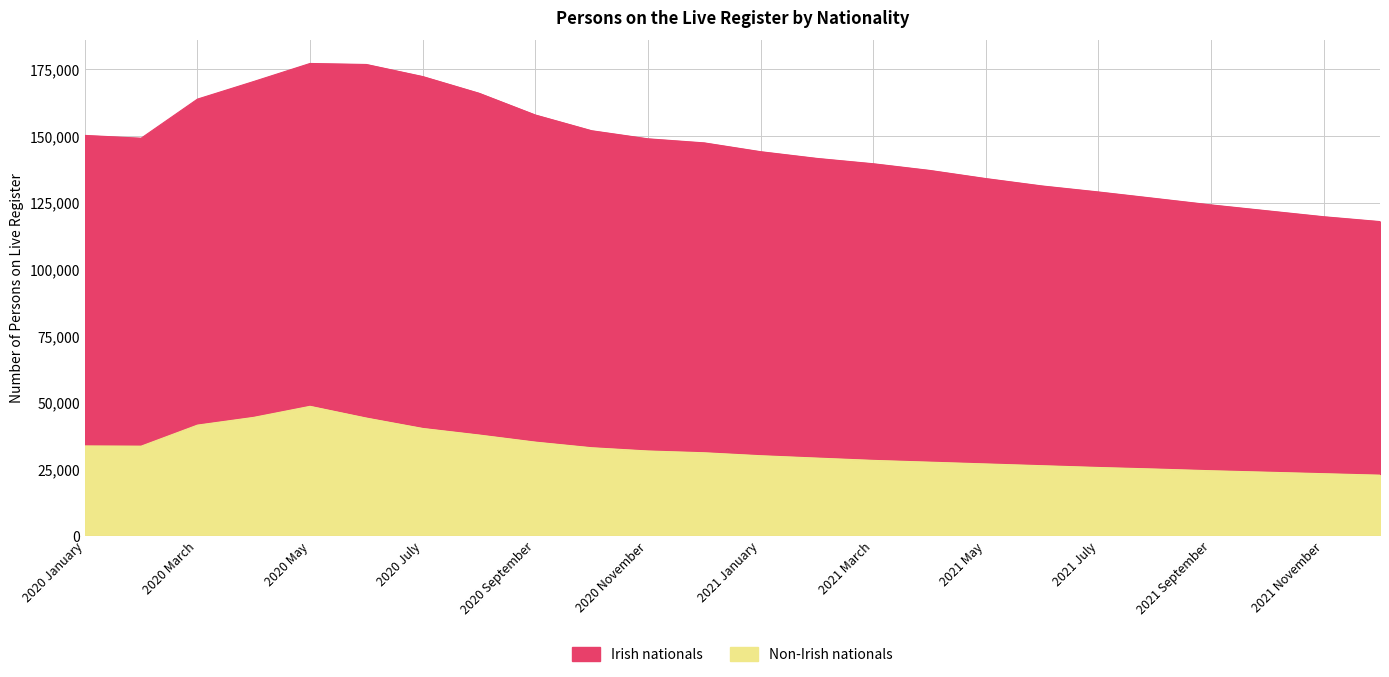

What is the difference between the highest and lowest values at 2020 February?

115692